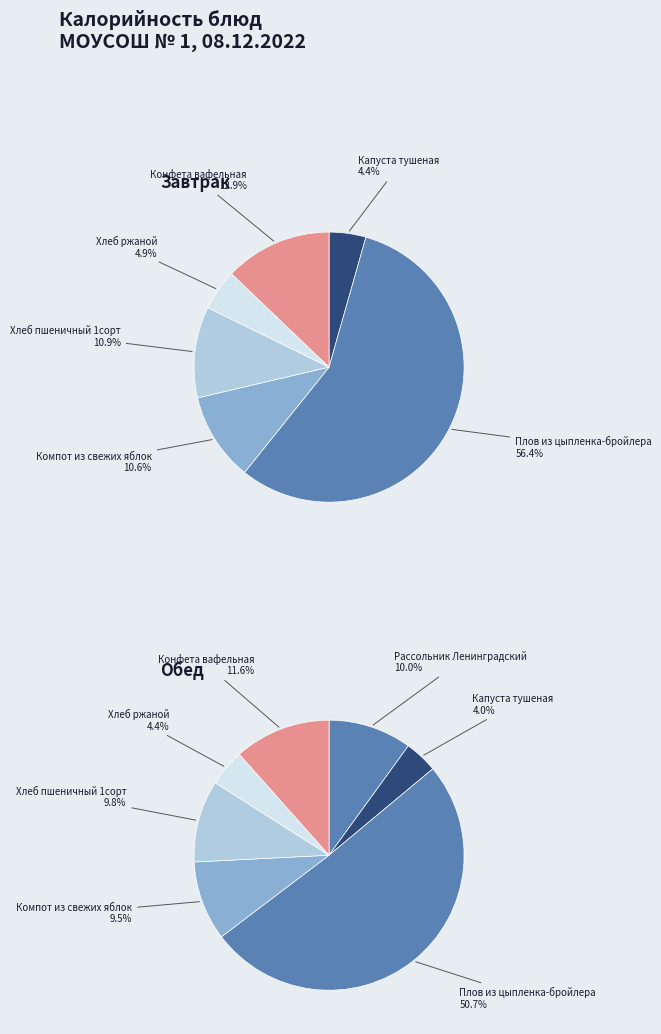

True or false: Плов из цыпленка-бройлера accounts for 56% of the total.

True